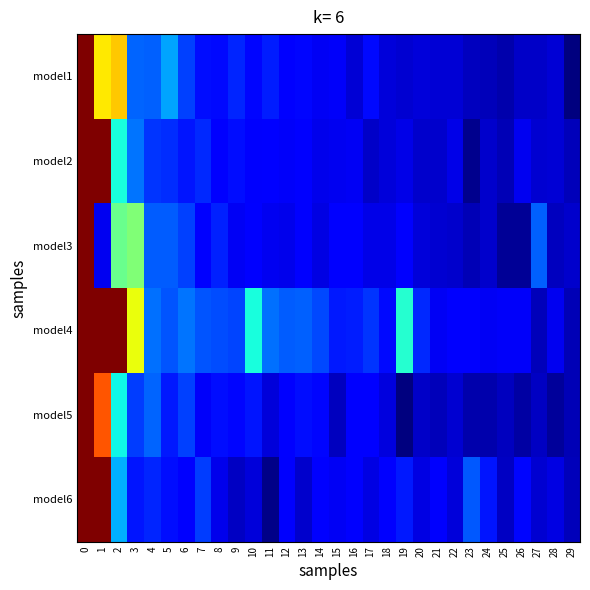

Rank the series at 19 from lowest to highest value.

model5, model1, model2, model3, model6, model4